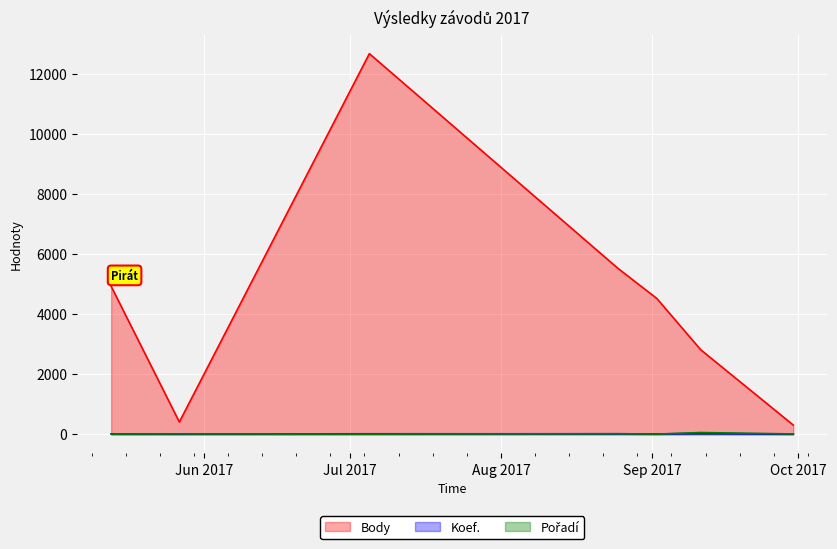

At which label is Pořadí closest to 27?

2017-08-25